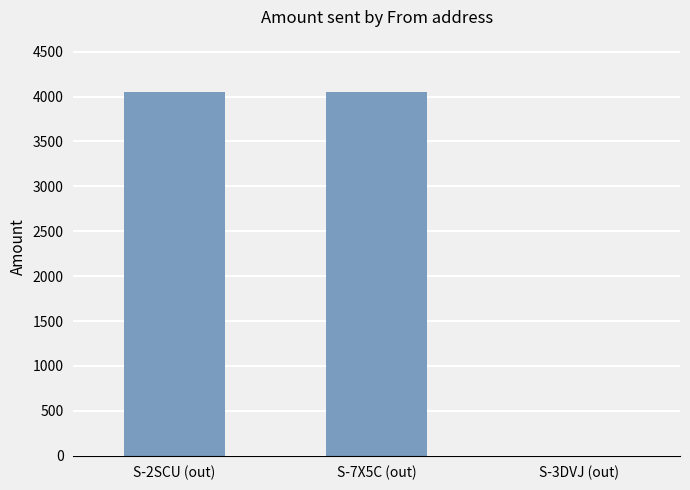

What is the maximum value shown in the chart?

4056.0